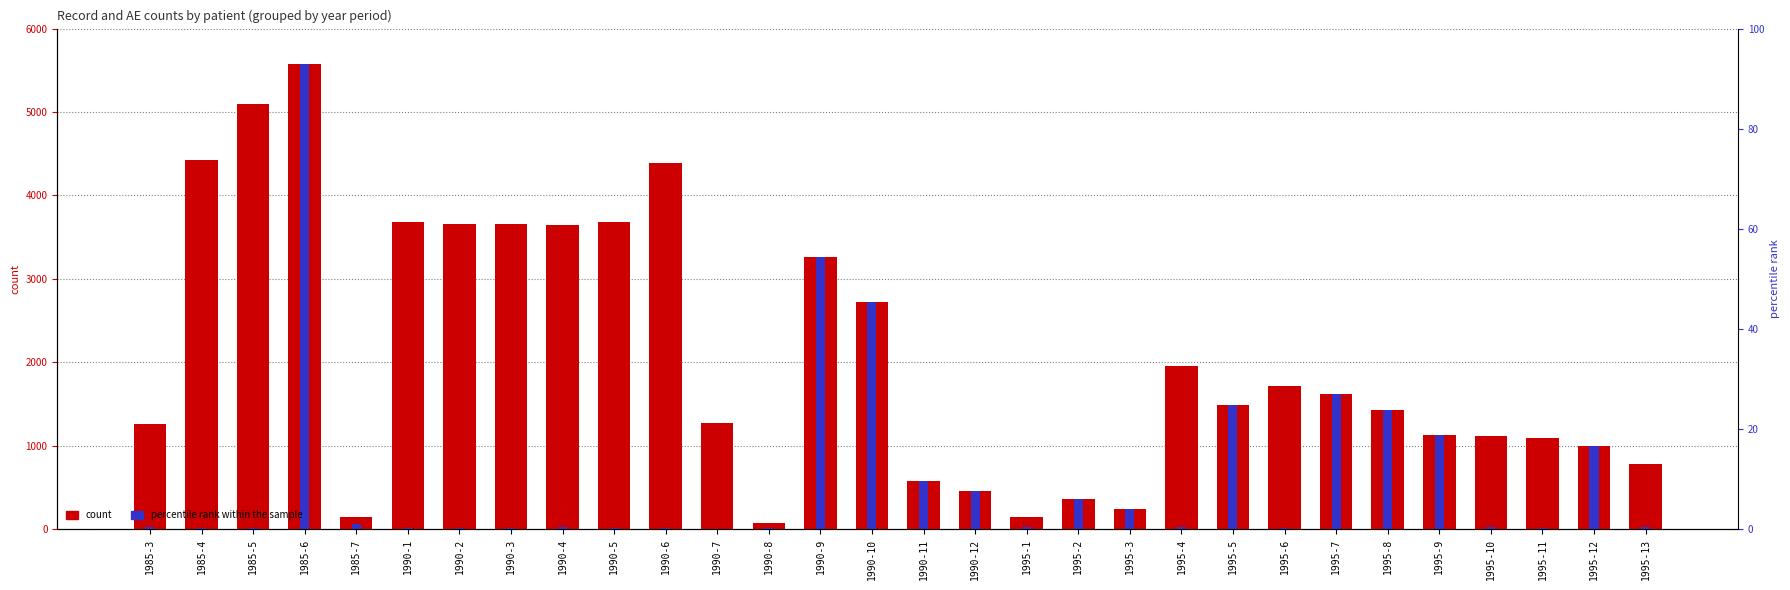

What is the difference between the maximum and minimum values in the rec series?

5496